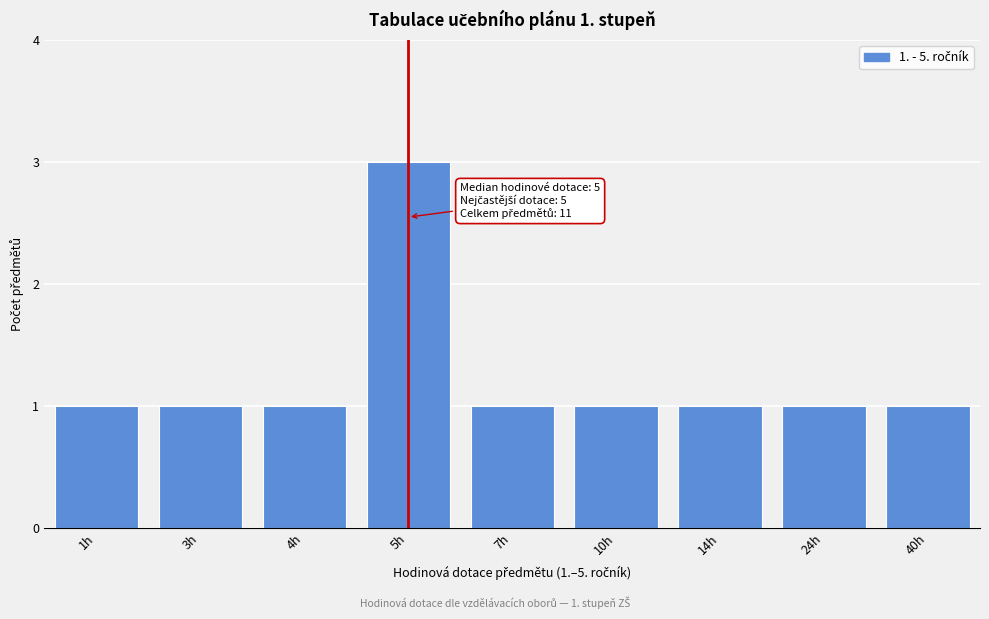

Reading left to right, what are all the values shown in this chart?

1	1	1	3	1	1	1	1	1